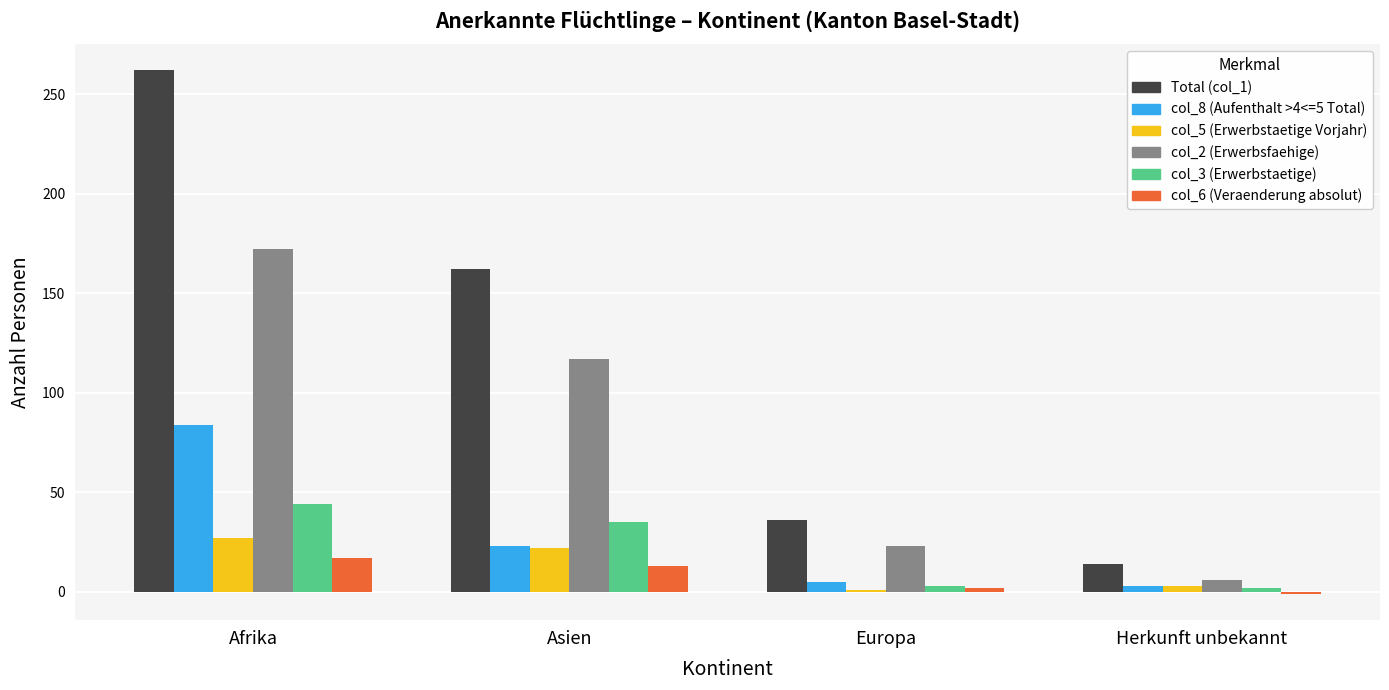

What is the sum of all col_6 (Veraenderung absolut) values?

31